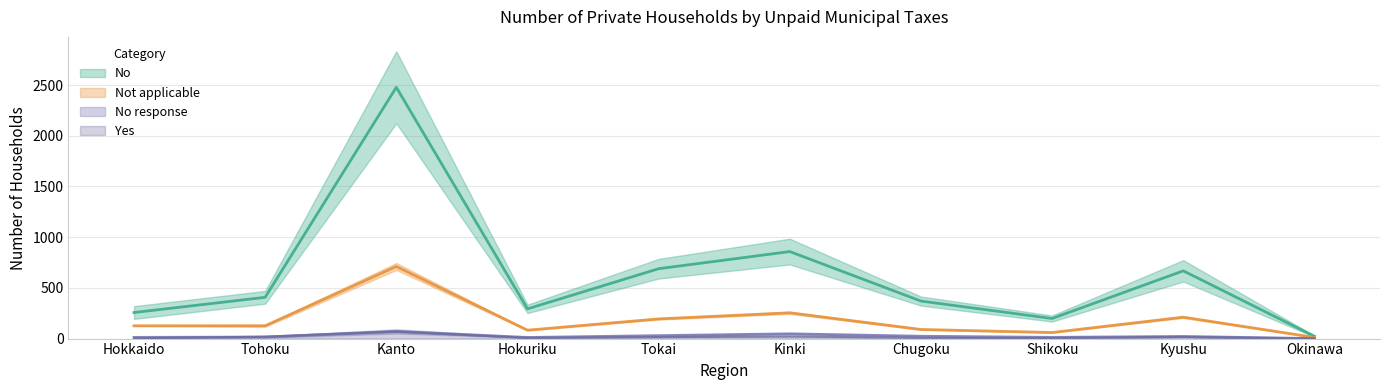

Is it true that Yes equals 5 at Hokkaido?

False